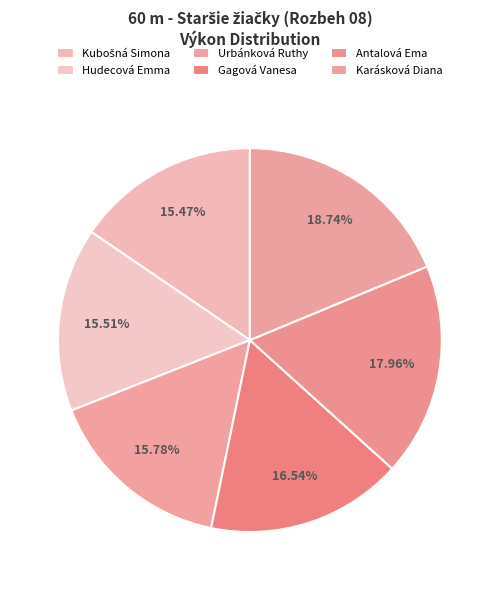

To the nearest percent, what is the average slice percentage?

17%